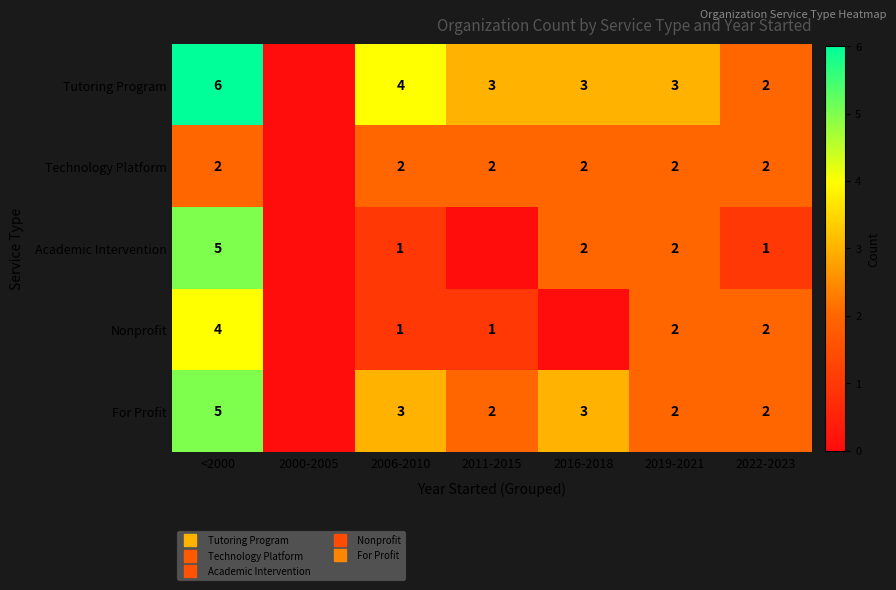

At which label is Tutoring Program closest to 3?

2011-2015